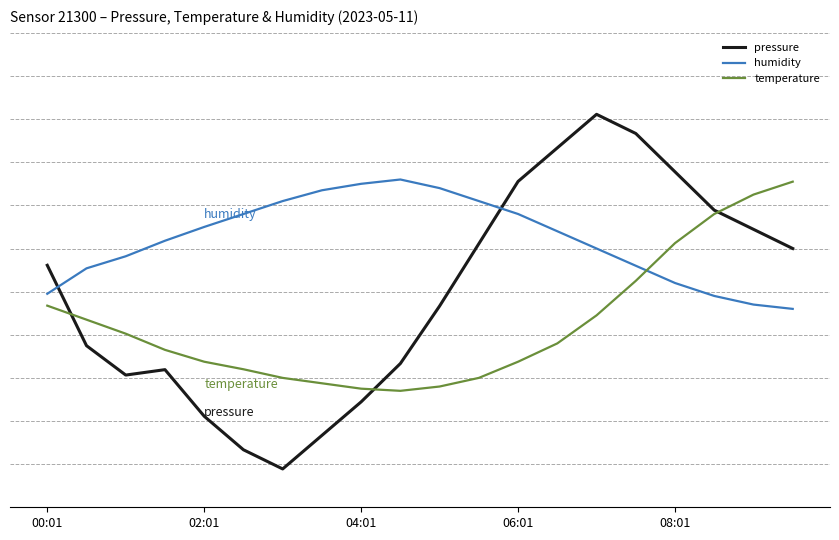

Reading left to right, transcribe all the data shown in this chart.

pressure: 56.1	37.5	30.7	31.9	21.1	13.3	8.9	16.7	24.4	33.3	46.7	61.1	75.6	83.3	91.1	86.7	77.8	68.9	64.4	60.0
humidity: 49.5	55.4	58.2	61.8	65.0	68.0	71.0	73.5	75.0	76.0	74.0	71.0	68.0	64.0	60.0	56.0	52.0	49.0	47.0	46.0
temperature: 46.7	43.5	40.2	36.5	33.7	32.0	30.0	28.8	27.5	27.0	28.0	30.0	33.7	38.0	44.5	52.5	61.2	68.0	72.5	75.5